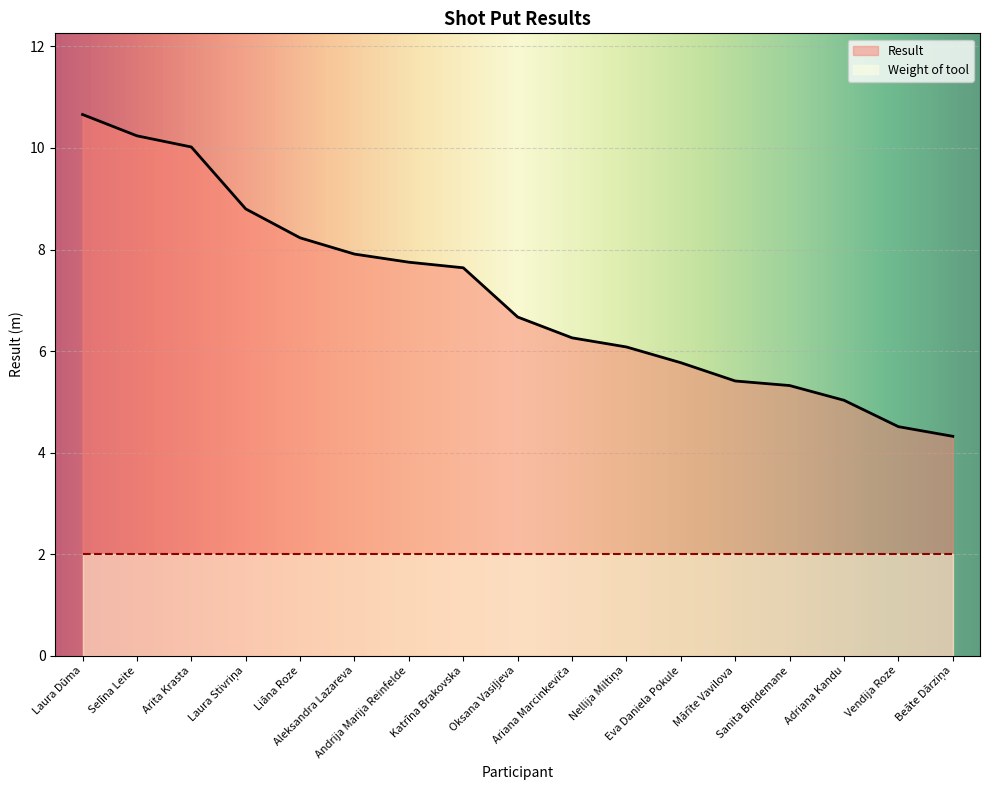

What is the ratio of the value at Ariana Marcinkeviča to the value at Katrīna Brakovska?

0.8